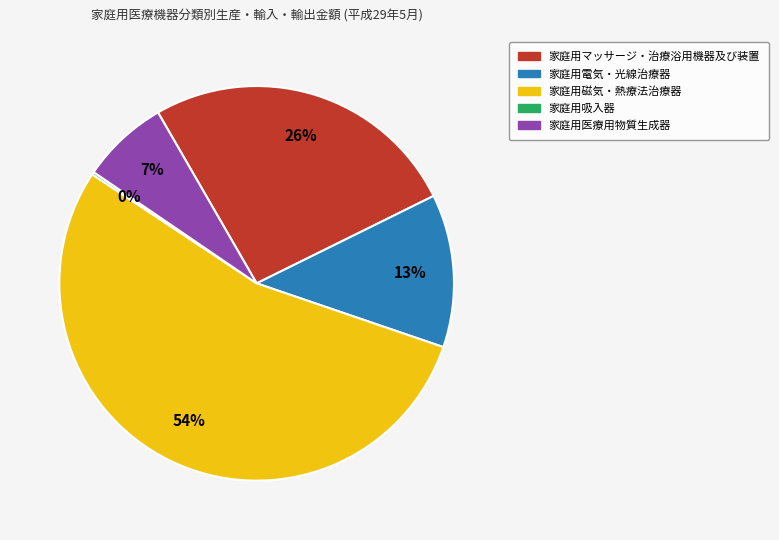

To the nearest percent, what percentage of the pie is 家庭用磁気・熱療法治療器?

54%